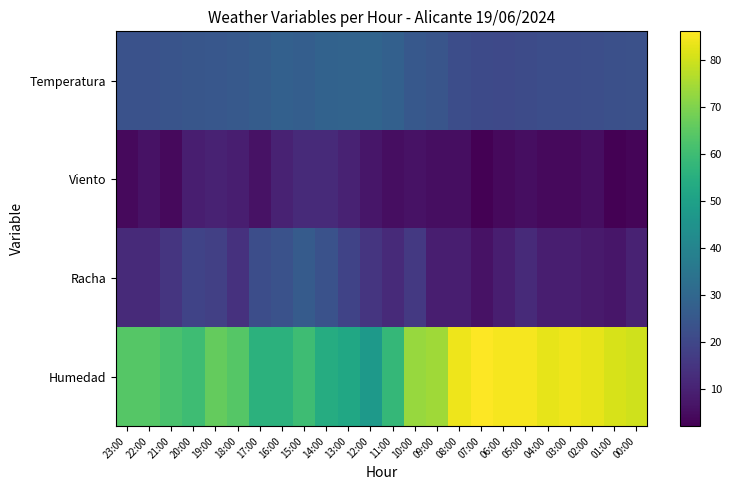

At which category is the sum across all series the highest?

15:00